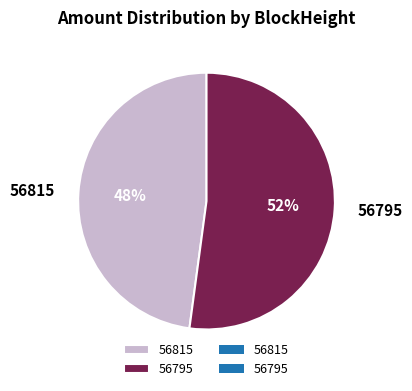

Is there any slice that represents more than half of the pie?

Yes